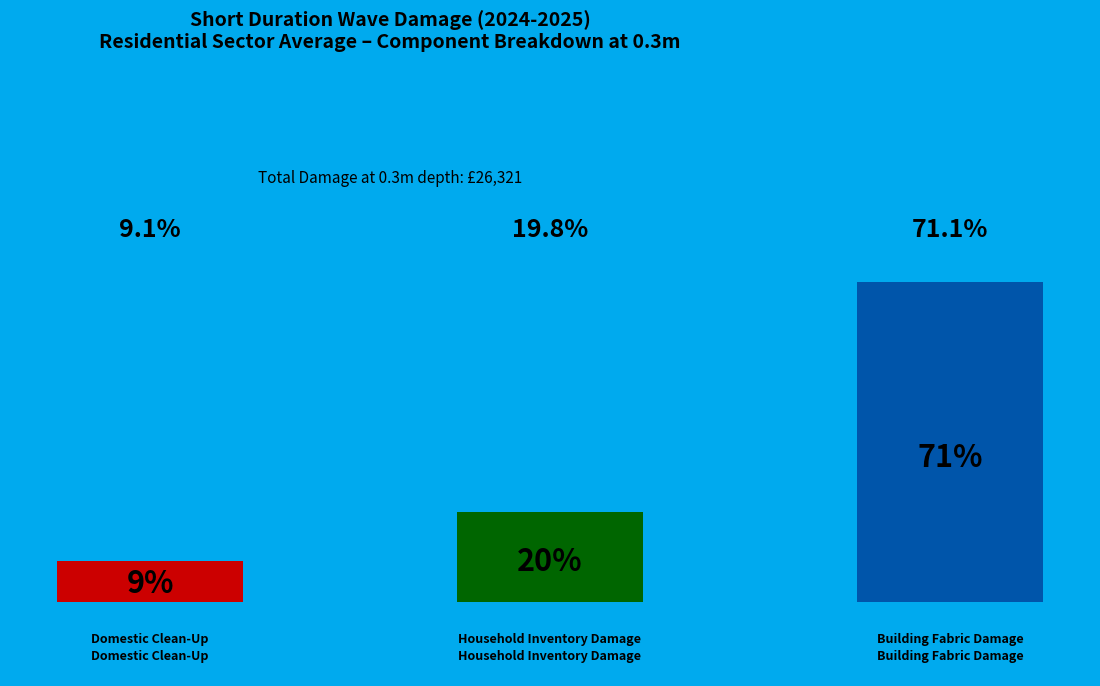

To the nearest percent, what portion does Domestic Clean-Up represent?

9%